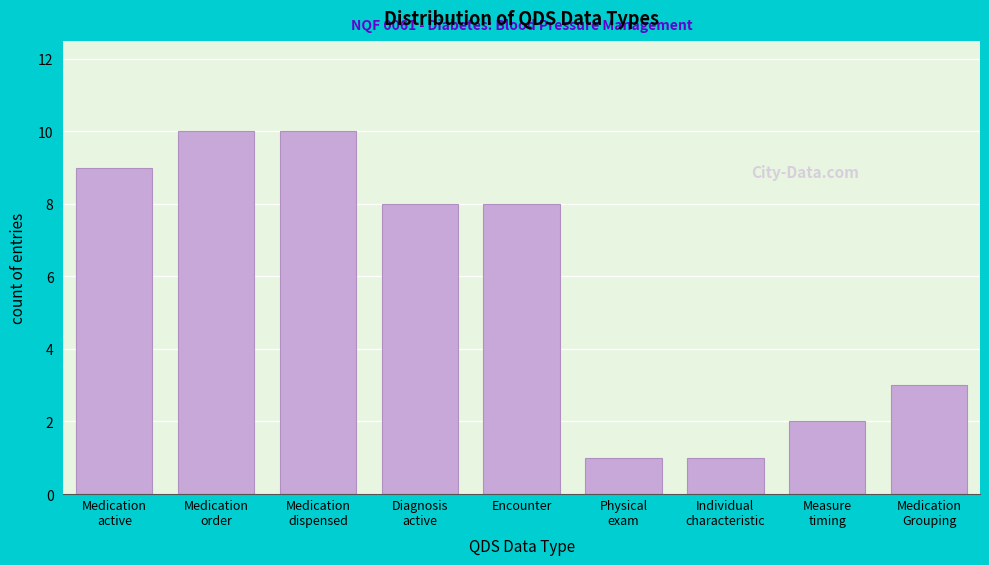

Reading right to left, extract all data points from this chart.

3	2	1	1	8	8	10	10	9